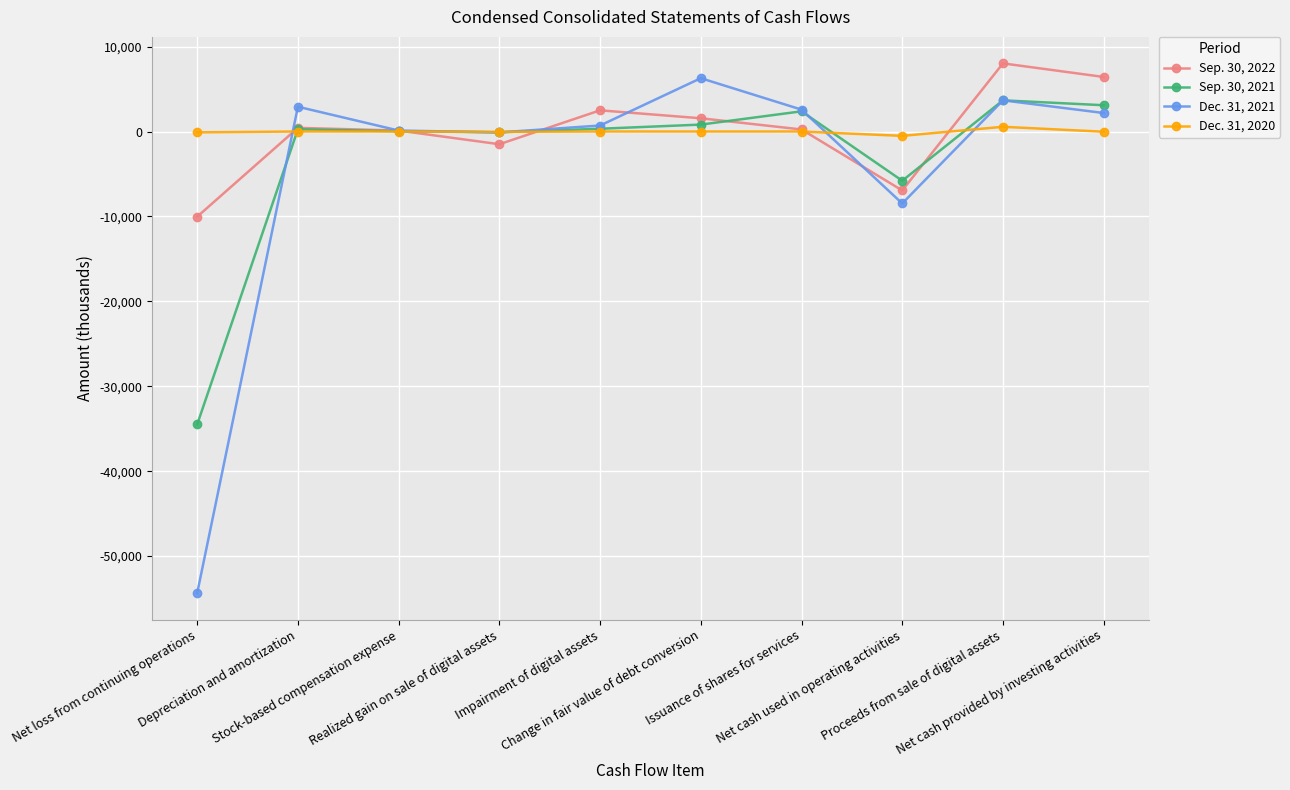

How many data points in Dec. 31, 2020 are less than 0?

4